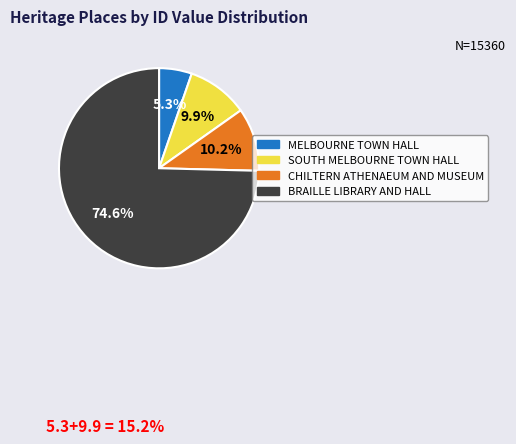

Is there a majority slice in this chart?

Yes